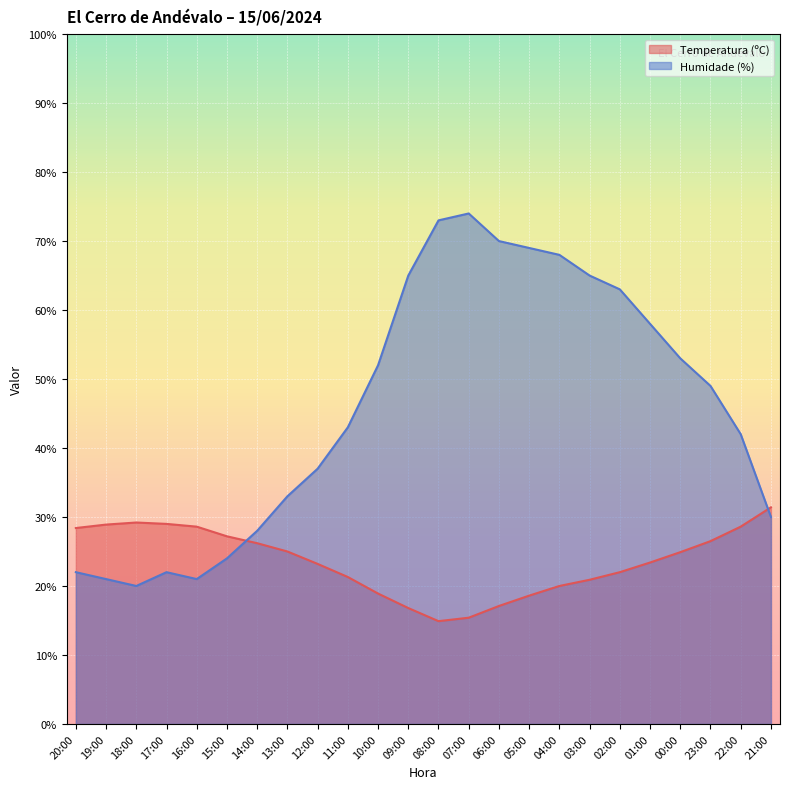

At which category does Temperatura (ºC) reach its first local valley?

08:00